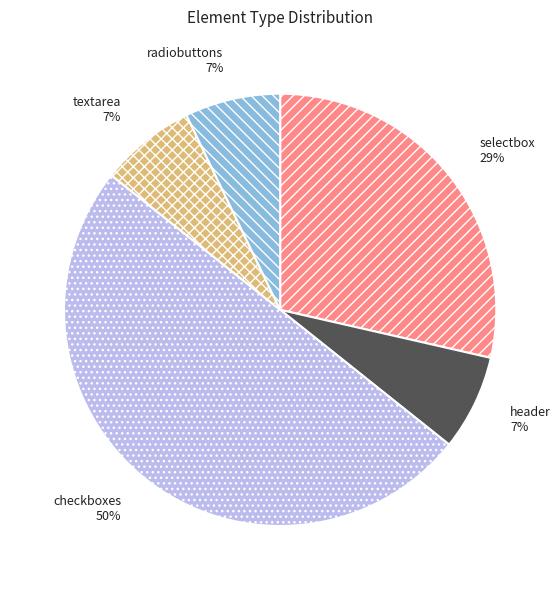

Combined, do checkboxes and header account for over 50%?

Yes